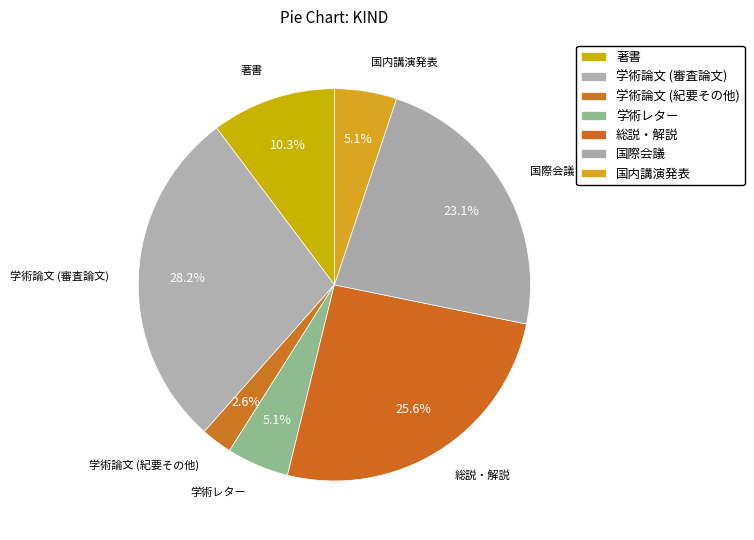

How many slices are in this pie chart?

7